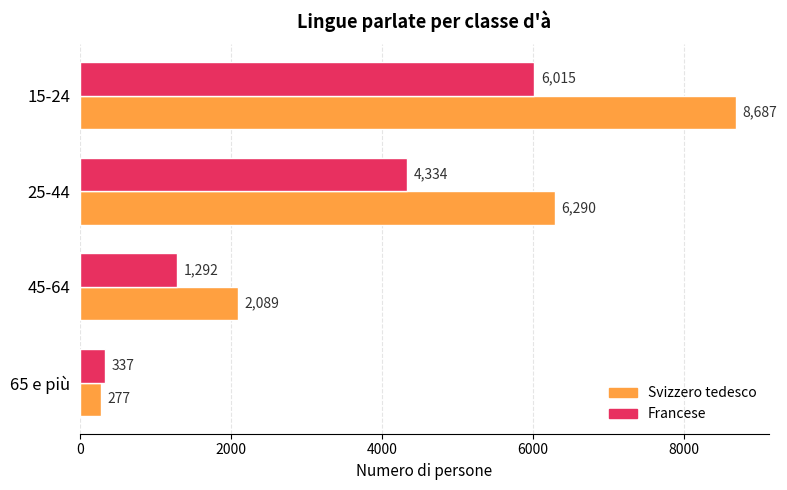

How many data points does each series have?

4